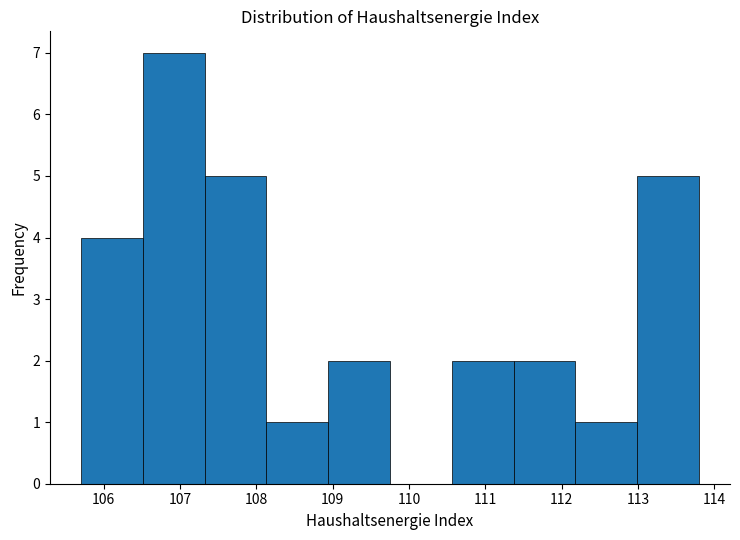

Reading left to right, list every bar in this chart as the range it spans on the x-axis followed by its height. Neither the bar edges nor the heights are printed on the chart, so give them approximately, as read against the axes.

105.70 to 106.51: 4
106.51 to 107.32: 7
107.32 to 108.13: 5
108.13 to 108.94: 1
108.94 to 109.75: 2
109.75 to 110.56: 0
110.56 to 111.37: 2
111.37 to 112.18: 2
112.18 to 112.99: 1
112.99 to 113.80: 5